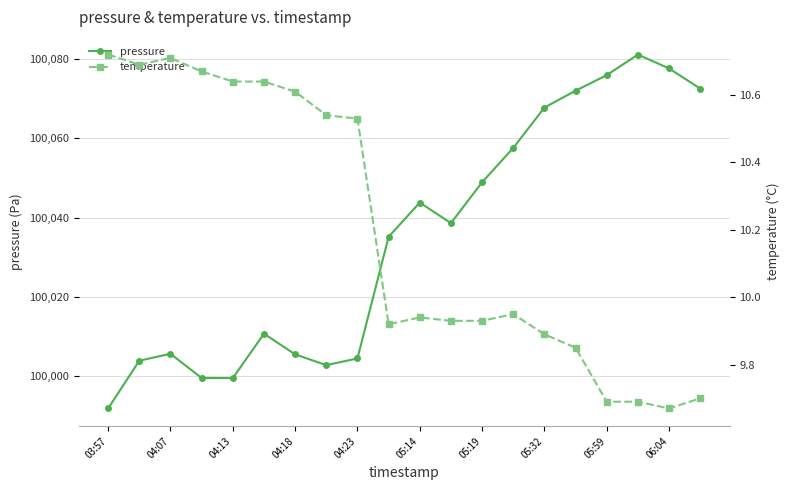

Rank the series by their average value, from lowest to highest.

temperature, pressure